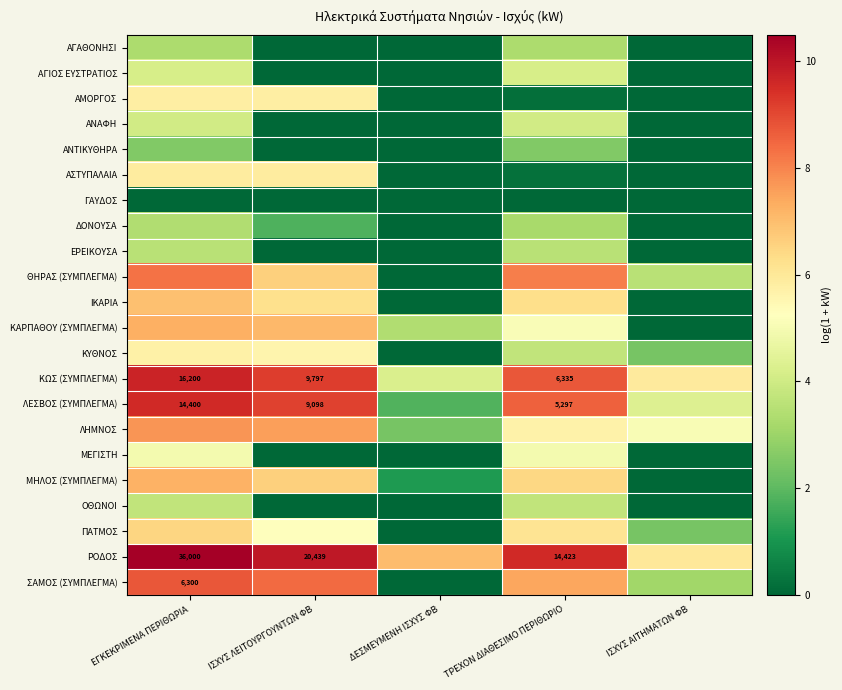

Where is ΠΑΤΜΟΣ nearest to the value 3?

ΙΣΧΥΣ ΑΙΤΗΜΑΤΩΝ ΦΒ